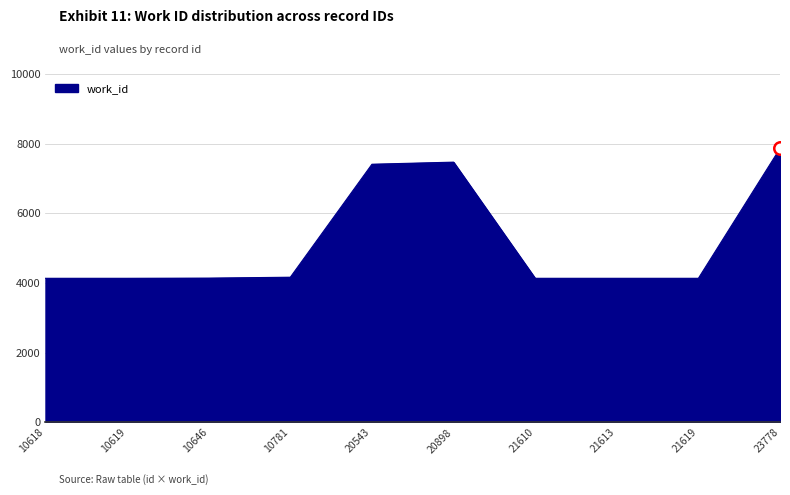

Approximately how many times larger is the value at 21613 compared to 10619?

1.0